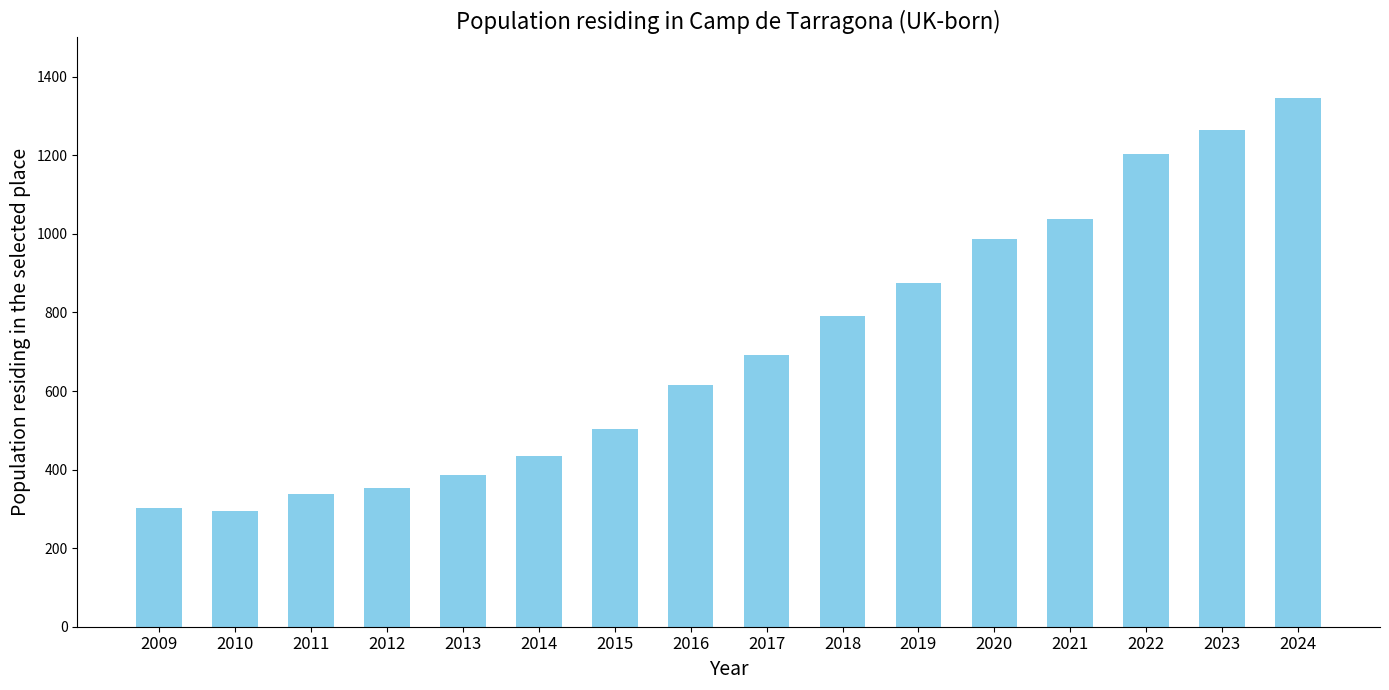

What is the difference between the values at 2009 and 2024?

1045